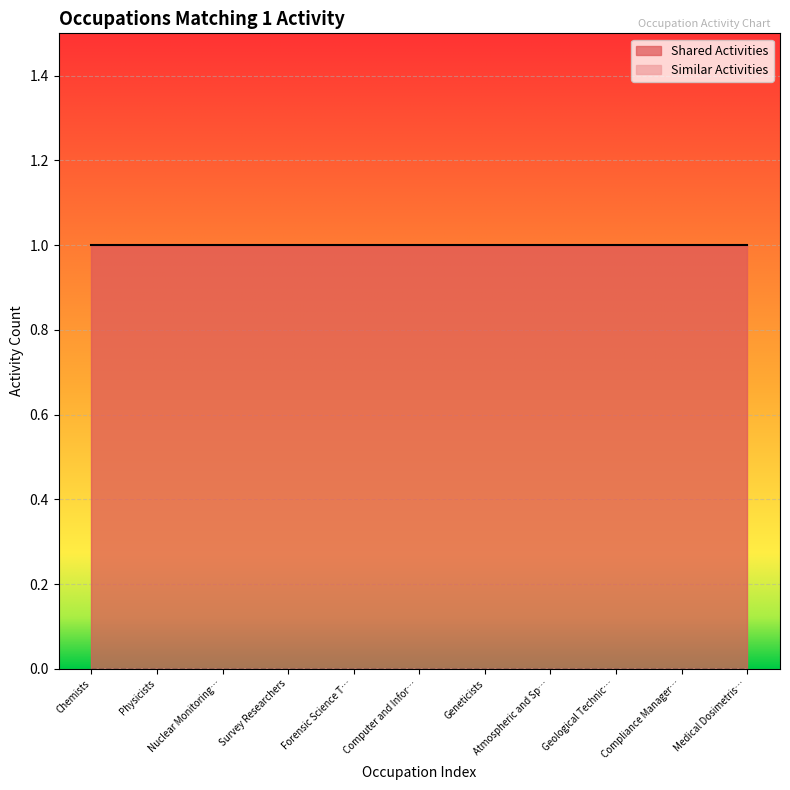

What is the total value across all series at Computer and Information Research Scientists?

1